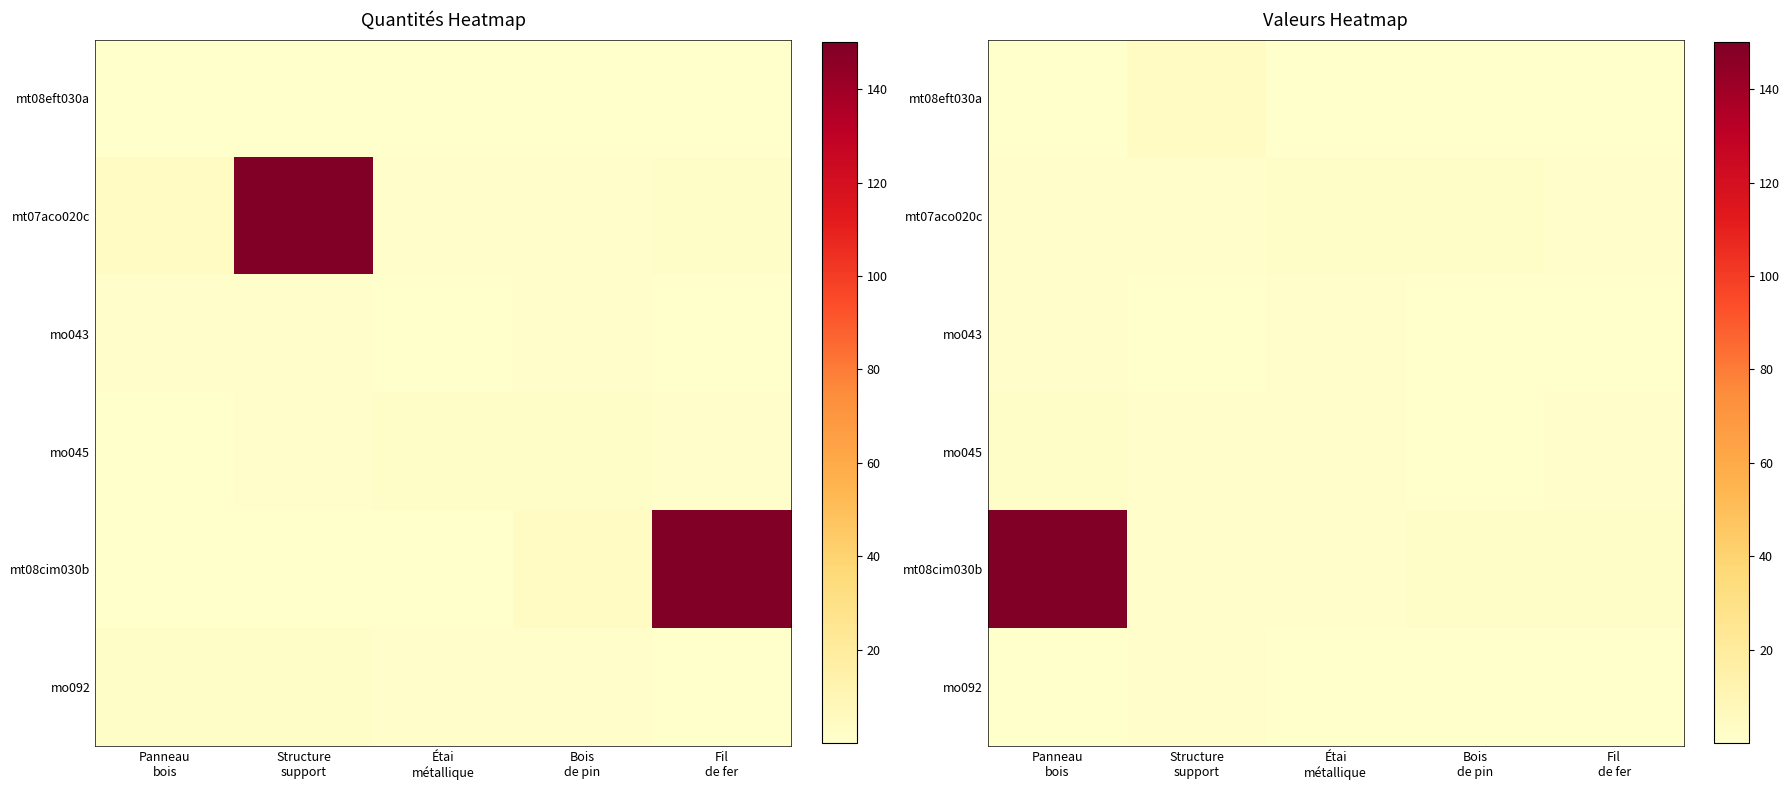

Rank the series at Panneau bois from highest to lowest value.

mt08cim030b, mo045, mt07aco020c, mo043, mo092, mt08eft030a